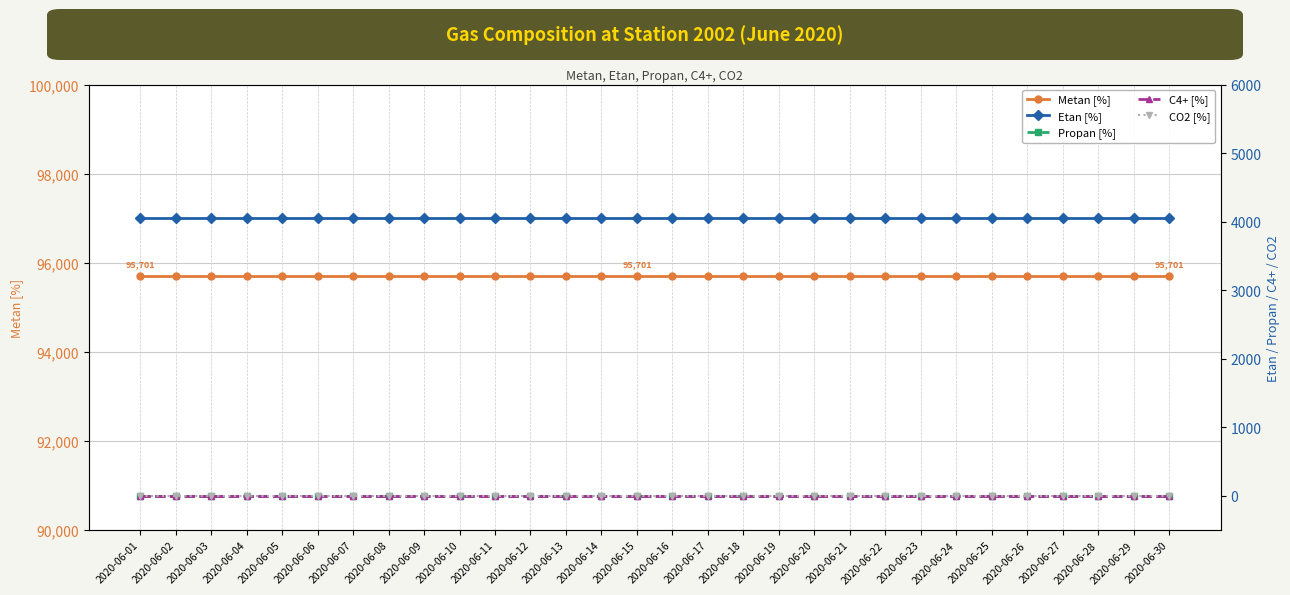

Reading left to right, extract all data points from this chart.

Metan [%]: 2020-06-01=95701.0	2020-06-02=95701.0	2020-06-03=95701.0	2020-06-04=95701.0	2020-06-05=95701.0	2020-06-06=95701.0	2020-06-07=95701.0	2020-06-08=95701.0	2020-06-09=95701.0	2020-06-10=95701.0	2020-06-11=95701.0	2020-06-12=95701.0	2020-06-13=95701.0	2020-06-14=95701.0	2020-06-15=95701.0	2020-06-16=95701.0	2020-06-17=95701.0	2020-06-18=95701.0	2020-06-19=95701.0	2020-06-20=95701.0	2020-06-21=95701.0	2020-06-22=95701.0	2020-06-23=95701.0	2020-06-24=95701.0	2020-06-25=95701.0	2020-06-26=95701.0	2020-06-27=95701.0	2020-06-28=95701.0	2020-06-29=95701.0	2020-06-30=95701.0
Etan [%]: 2020-06-01=4054.0	2020-06-02=4054.0	2020-06-03=4054.0	2020-06-04=4054.0	2020-06-05=4054.0	2020-06-06=4054.0	2020-06-07=4054.0	2020-06-08=4054.0	2020-06-09=4054.0	2020-06-10=4054.0	2020-06-11=4054.0	2020-06-12=4054.0	2020-06-13=4054.0	2020-06-14=4054.0	2020-06-15=4054.0	2020-06-16=4054.0	2020-06-17=4054.0	2020-06-18=4054.0	2020-06-19=4054.0	2020-06-20=4054.0	2020-06-21=4054.0	2020-06-22=4054.0	2020-06-23=4054.0	2020-06-24=4054.0	2020-06-25=4054.0	2020-06-26=4054.0	2020-06-27=4054.0	2020-06-28=4054.0	2020-06-29=4054.0	2020-06-30=4054.0
Propan [%]: 2020-06-01=0.1	2020-06-02=0.1	2020-06-03=0.1	2020-06-04=0.1	2020-06-05=0.1	2020-06-06=0.1	2020-06-07=0.1	2020-06-08=0.1	2020-06-09=0.1	2020-06-10=0.1	2020-06-11=0.1	2020-06-12=0.1	2020-06-13=0.1	2020-06-14=0.1	2020-06-15=0.1	2020-06-16=0.1	2020-06-17=0.1	2020-06-18=0.1	2020-06-19=0.1	2020-06-20=0.1	2020-06-21=0.1	2020-06-22=0.1	2020-06-23=0.1	2020-06-24=0.1	2020-06-25=0.1	2020-06-26=0.1	2020-06-27=0.1	2020-06-28=0.1	2020-06-29=0.1	2020-06-30=0.1
C4+ [%]: 2020-06-01=0.0	2020-06-02=0.0	2020-06-03=0.0	2020-06-04=0.0	2020-06-05=0.0	2020-06-06=0.0	2020-06-07=0.0	2020-06-08=0.0	2020-06-09=0.0	2020-06-10=0.0	2020-06-11=0.0	2020-06-12=0.0	2020-06-13=0.0	2020-06-14=0.0	2020-06-15=0.0	2020-06-16=0.0	2020-06-17=0.0	2020-06-18=0.0	2020-06-19=0.0	2020-06-20=0.0	2020-06-21=0.0	2020-06-22=0.0	2020-06-23=0.0	2020-06-24=0.0	2020-06-25=0.0	2020-06-26=0.0	2020-06-27=0.0	2020-06-28=0.0	2020-06-29=0.0	2020-06-30=0.0
CO2 [%]: 2020-06-01=0.0	2020-06-02=0.0	2020-06-03=0.0	2020-06-04=0.0	2020-06-05=0.0	2020-06-06=0.0	2020-06-07=0.0	2020-06-08=0.0	2020-06-09=0.0	2020-06-10=0.0	2020-06-11=0.0	2020-06-12=0.0	2020-06-13=0.0	2020-06-14=0.0	2020-06-15=0.0	2020-06-16=0.0	2020-06-17=0.0	2020-06-18=0.0	2020-06-19=0.0	2020-06-20=0.0	2020-06-21=0.0	2020-06-22=0.0	2020-06-23=0.0	2020-06-24=0.0	2020-06-25=0.0	2020-06-26=0.0	2020-06-27=0.0	2020-06-28=0.0	2020-06-29=0.0	2020-06-30=0.0